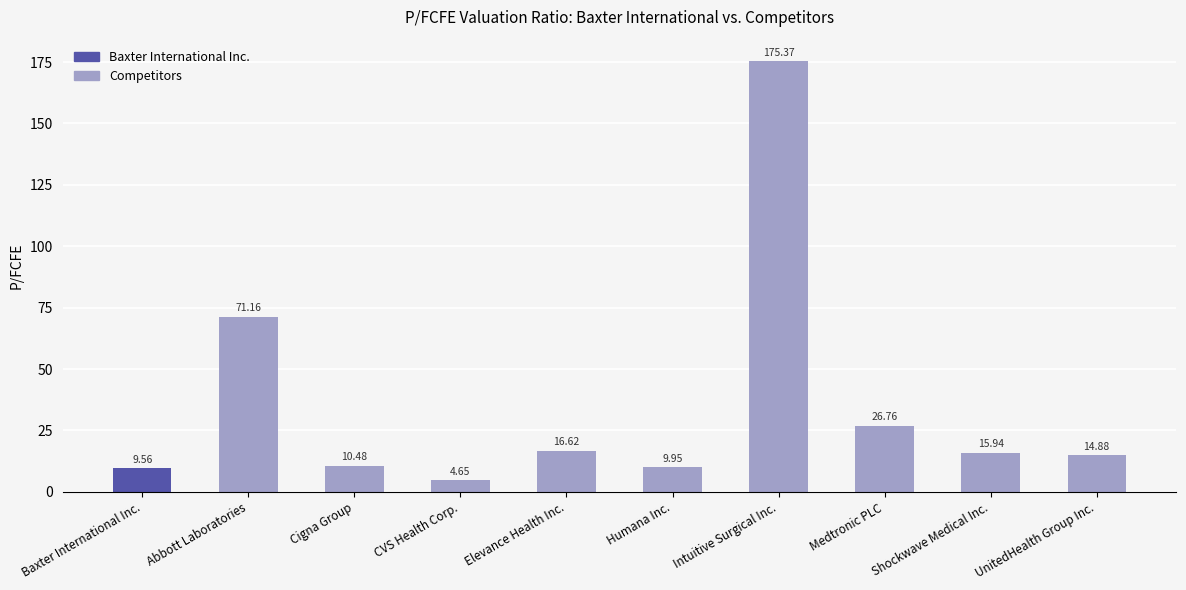

Is it true that the value at Baxter International Inc. is 9.6?

True